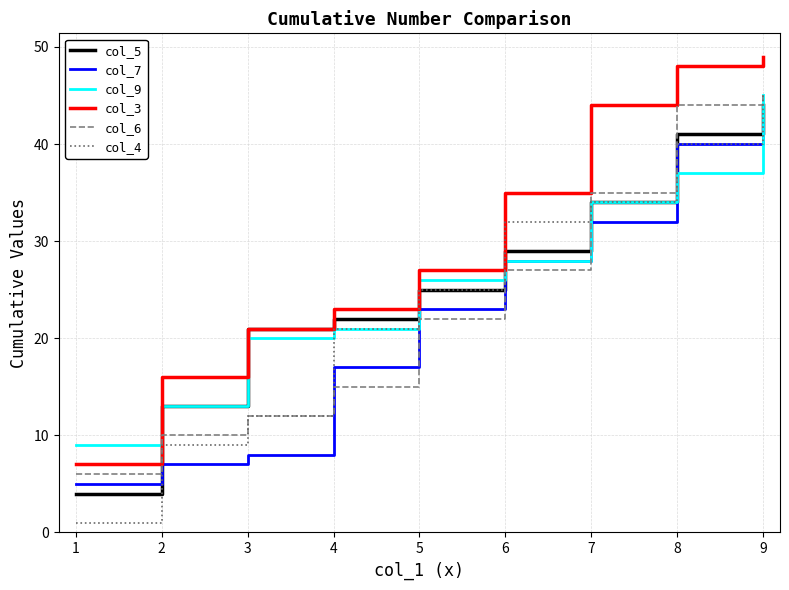

What is the minimum value shown in the chart?

1